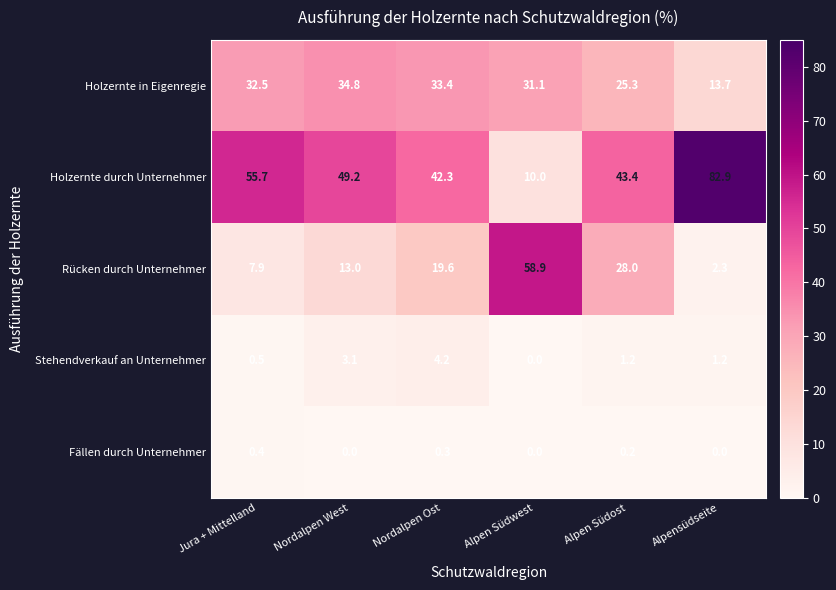

Between Jura + Mittelland and Nordalpen Ost, which series saw the biggest shift?

Holzernte durch Unternehmer